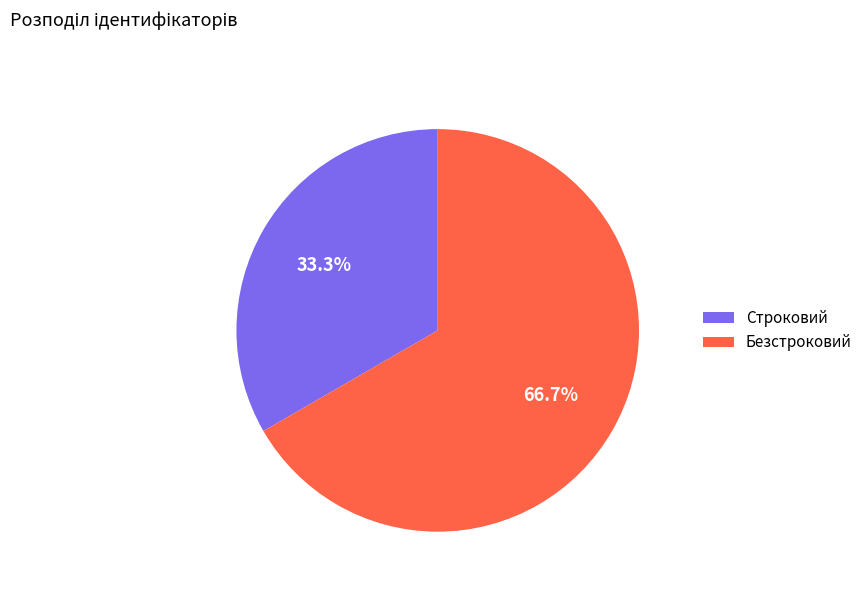

To the nearest percent, what percentage of the pie is Строковий?

33%